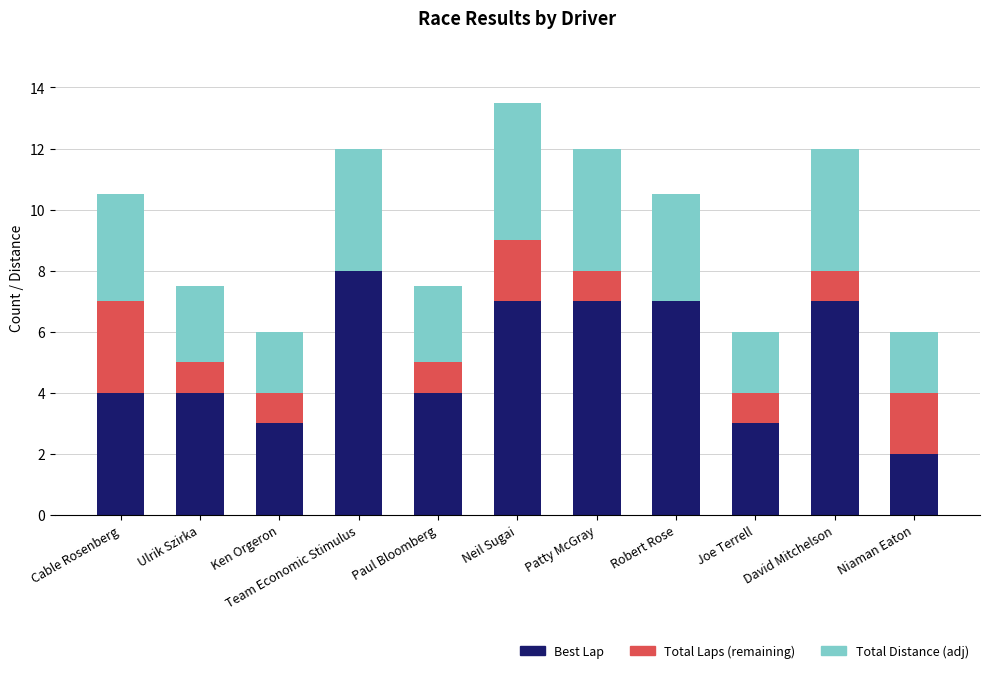

What is the highest value of the Best Lap series?

8.0